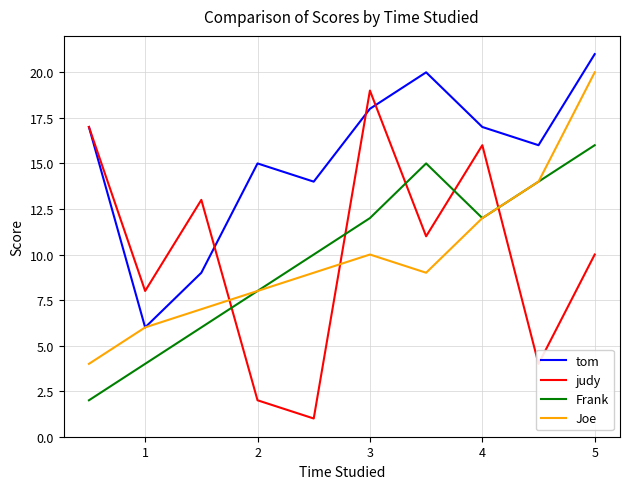

List the series in order of their peak value, lowest first.

Frank, judy, Joe, tom